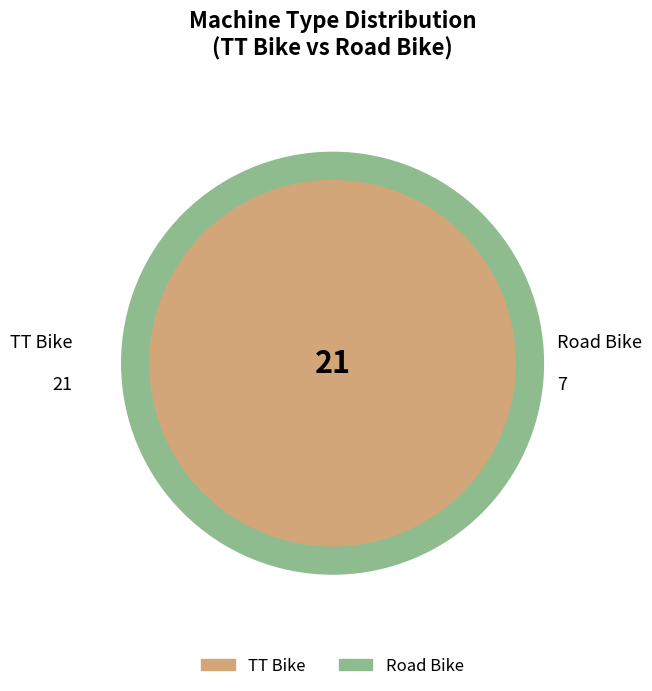

To the nearest percent, what percentage of the pie is TT Bike?

75%